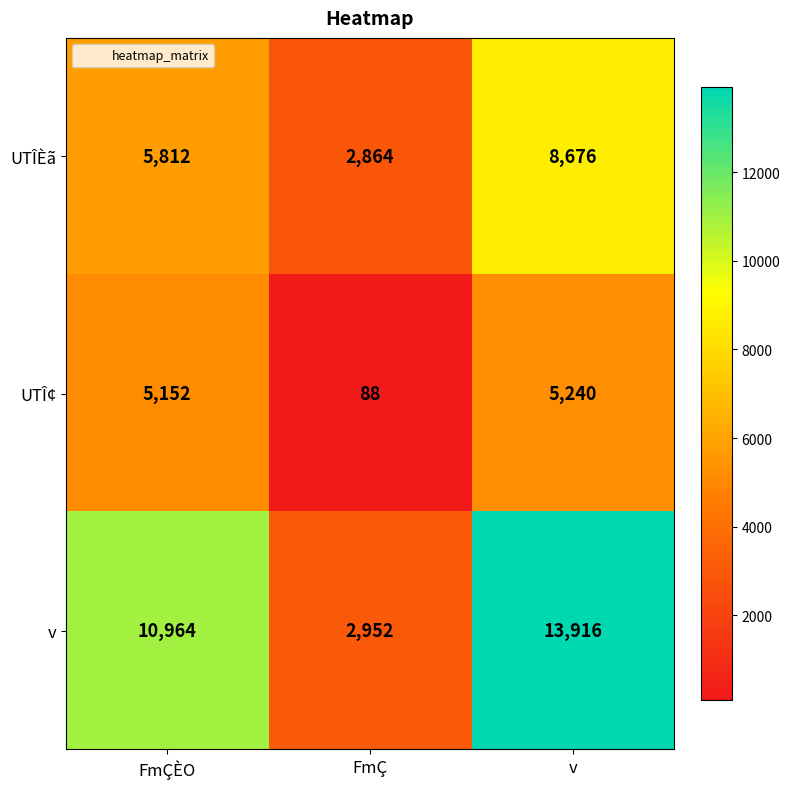

What is the difference between the v values at FmÇÈO and v?

2952